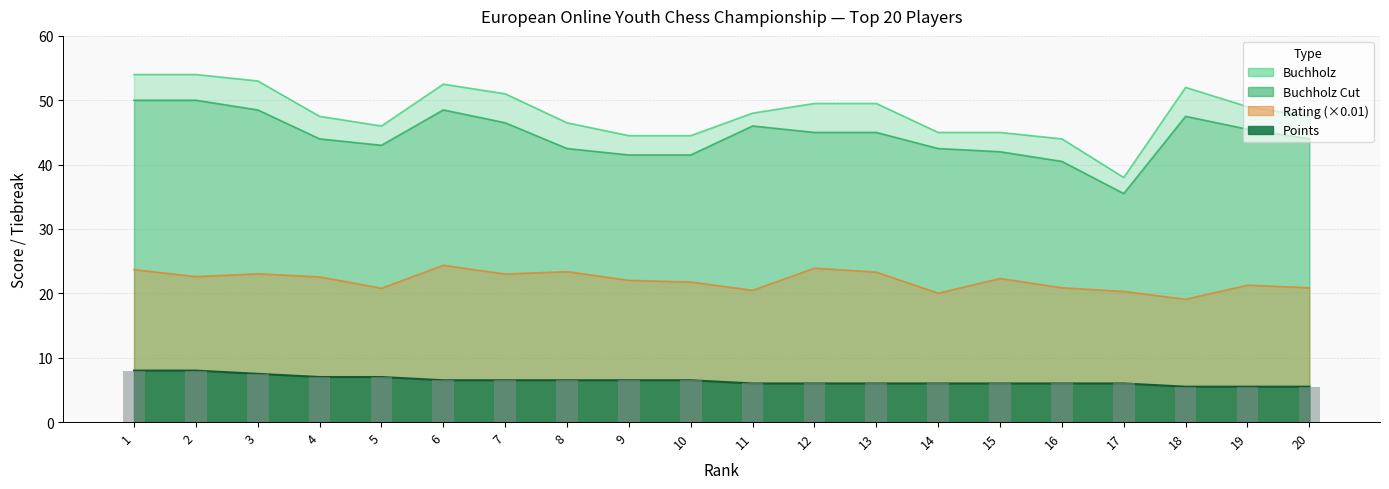

At which label does BuchholzCut reach its minimum?

17